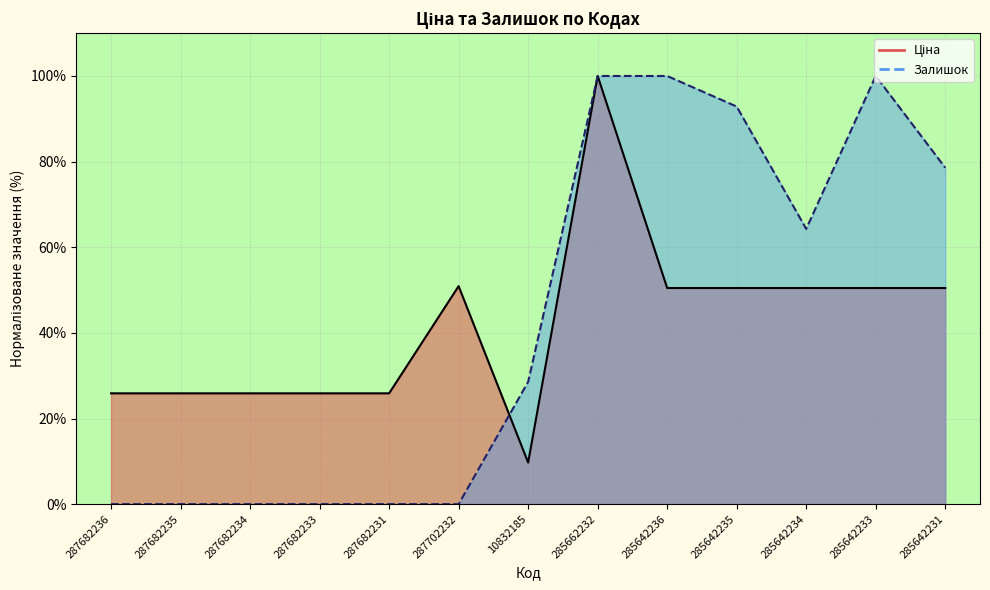

Reading left to right, transcribe all the data shown in this chart.

Ціна: 25.9	25.9	25.9	25.9	25.9	50.9	9.7	100.0	50.5	50.5	50.5	50.5	50.5
Залишок: 0.0	0.0	0.0	0.0	0.0	0.0	28.6	100.0	100.0	92.9	64.3	100.0	78.6